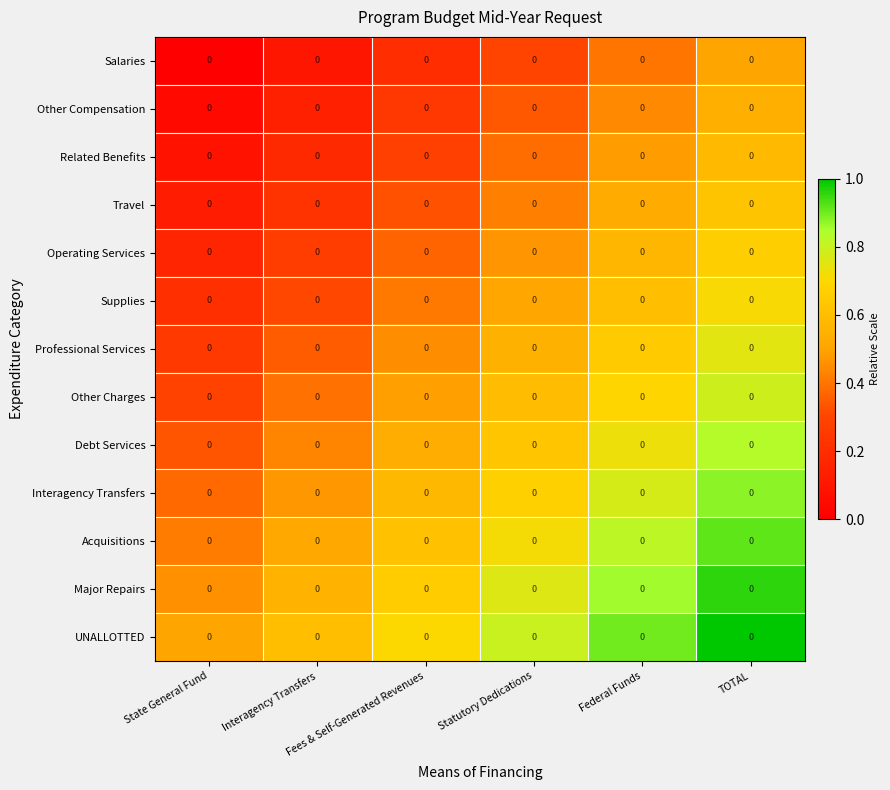

What is the total value across all series at Statutory Dedications?

7.2